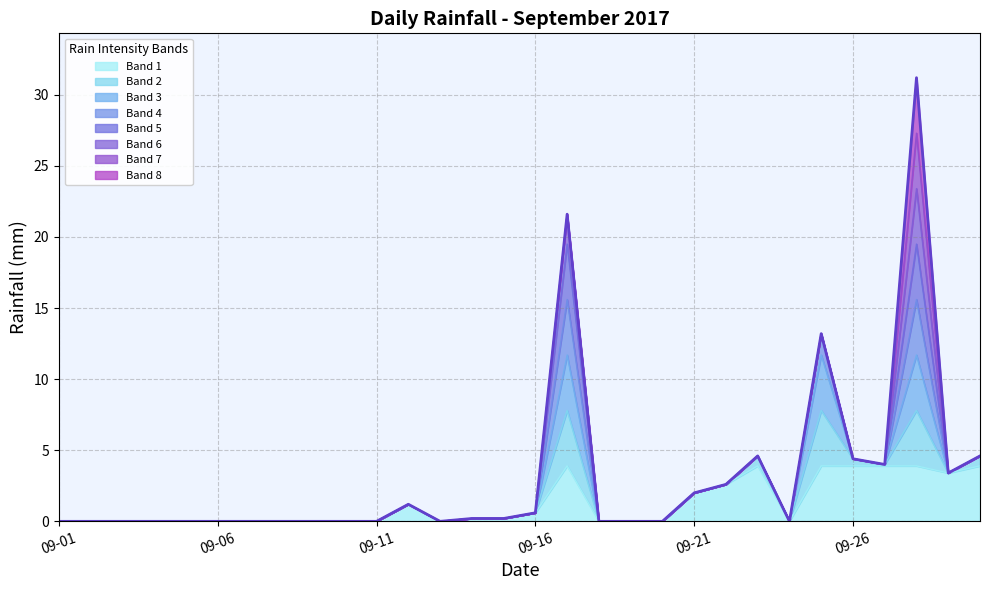

What is the change in value from 12 to 25?

+4.4